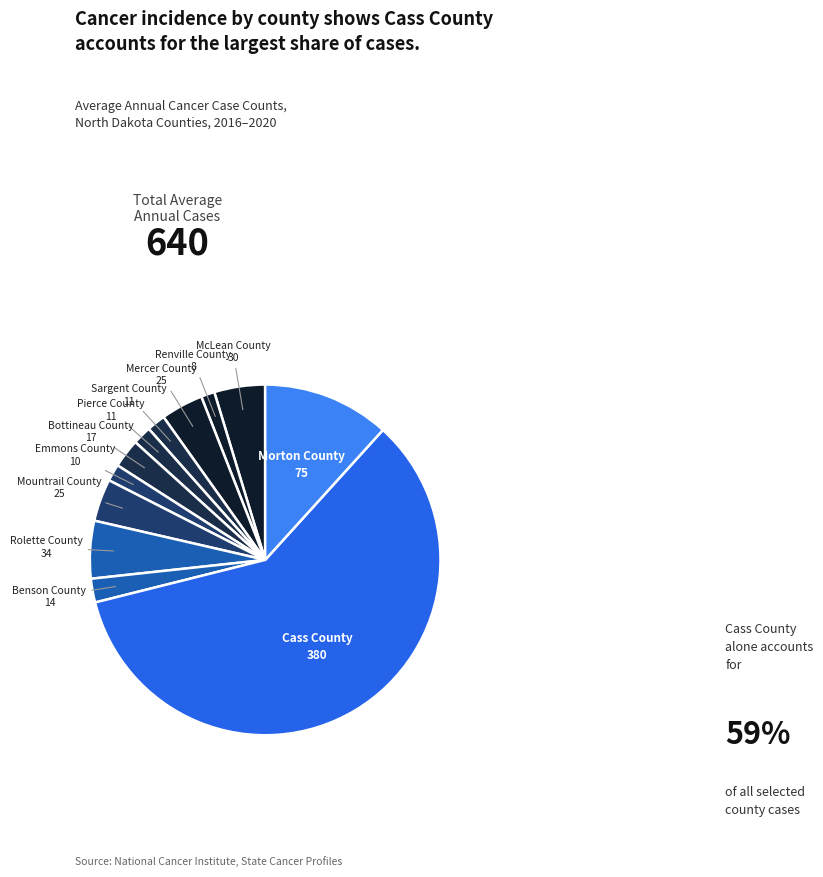

Which slice represents more than half of the pie?

Cass County